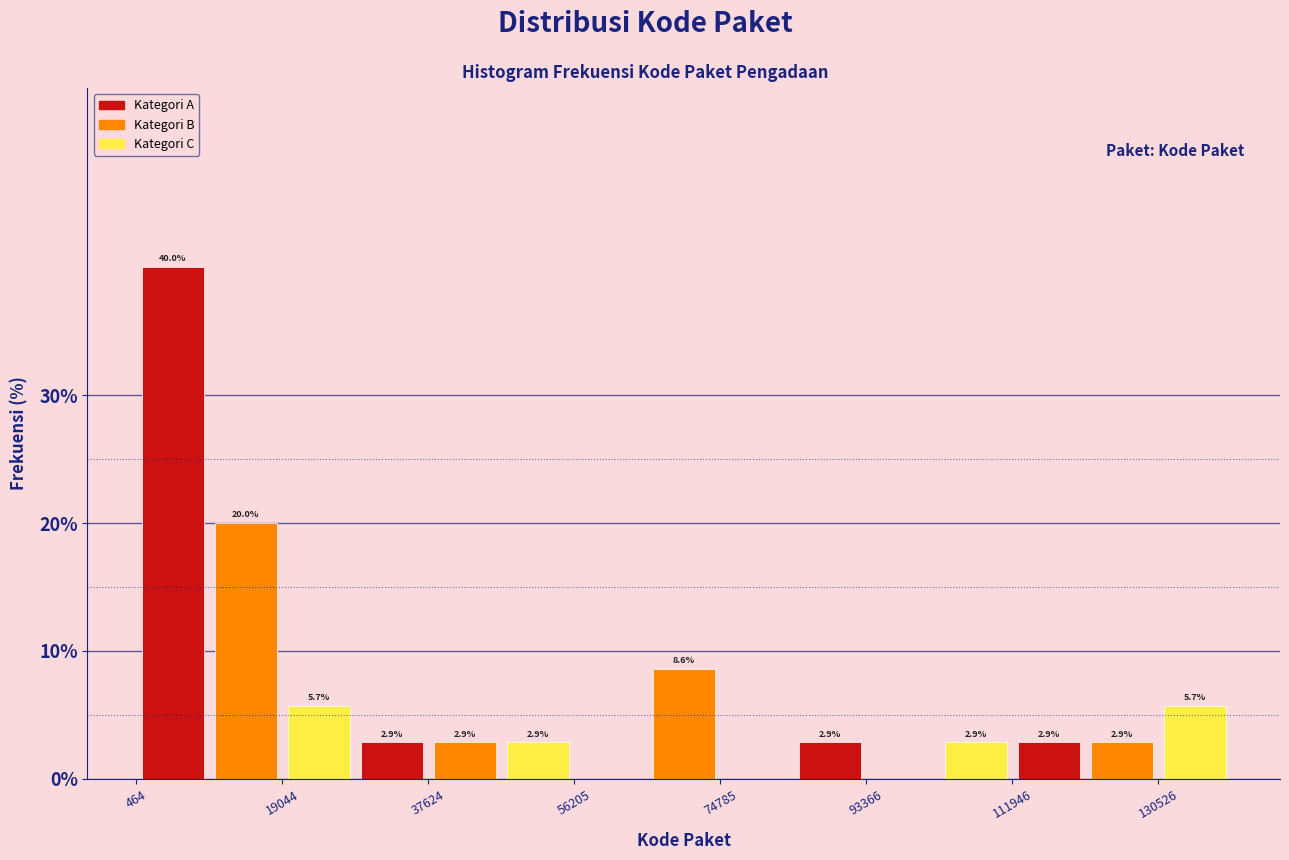

Over which range of the x-axis is the bar tallest?

0 to 10000